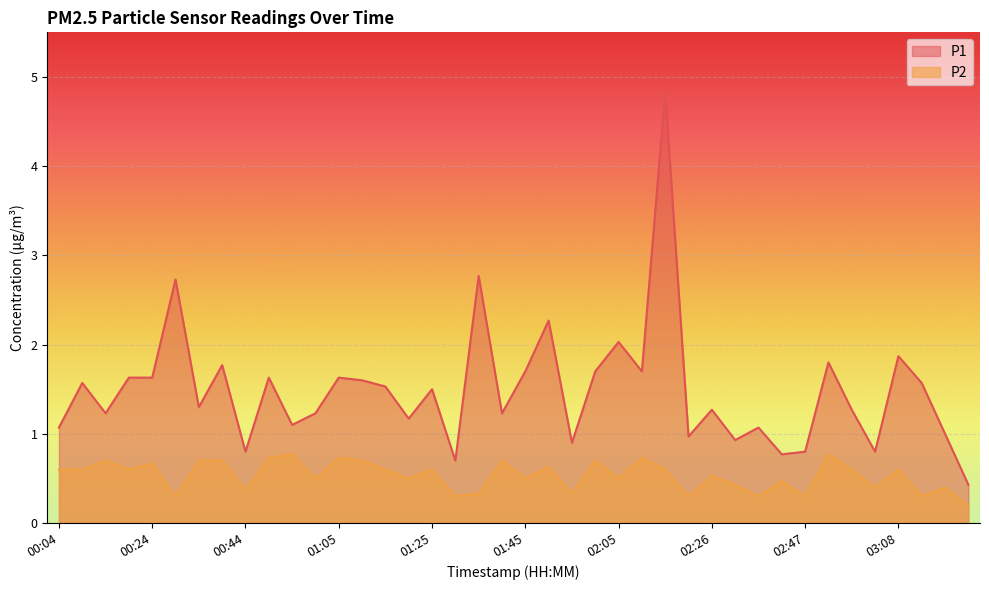

Between 00:19 and 02:47, which series saw the biggest shift?

P1